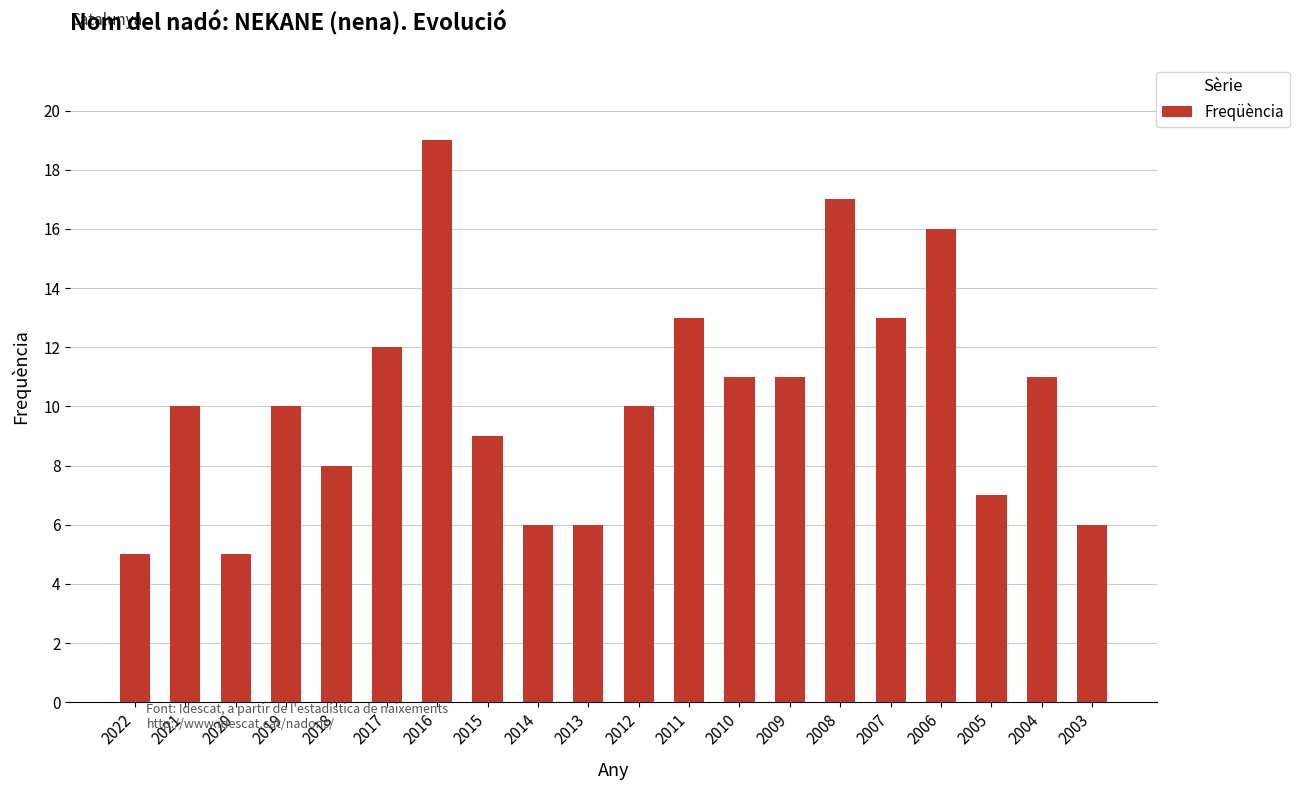

Reading left to right, list all the values displayed in this chart.

2022=5	2021=10	2020=5	2019=10	2018=8	2017=12	2016=19	2015=9	2014=6	2013=6	2012=10	2011=13	2010=11	2009=11	2008=17	2007=13	2006=16	2005=7	2004=11	2003=6